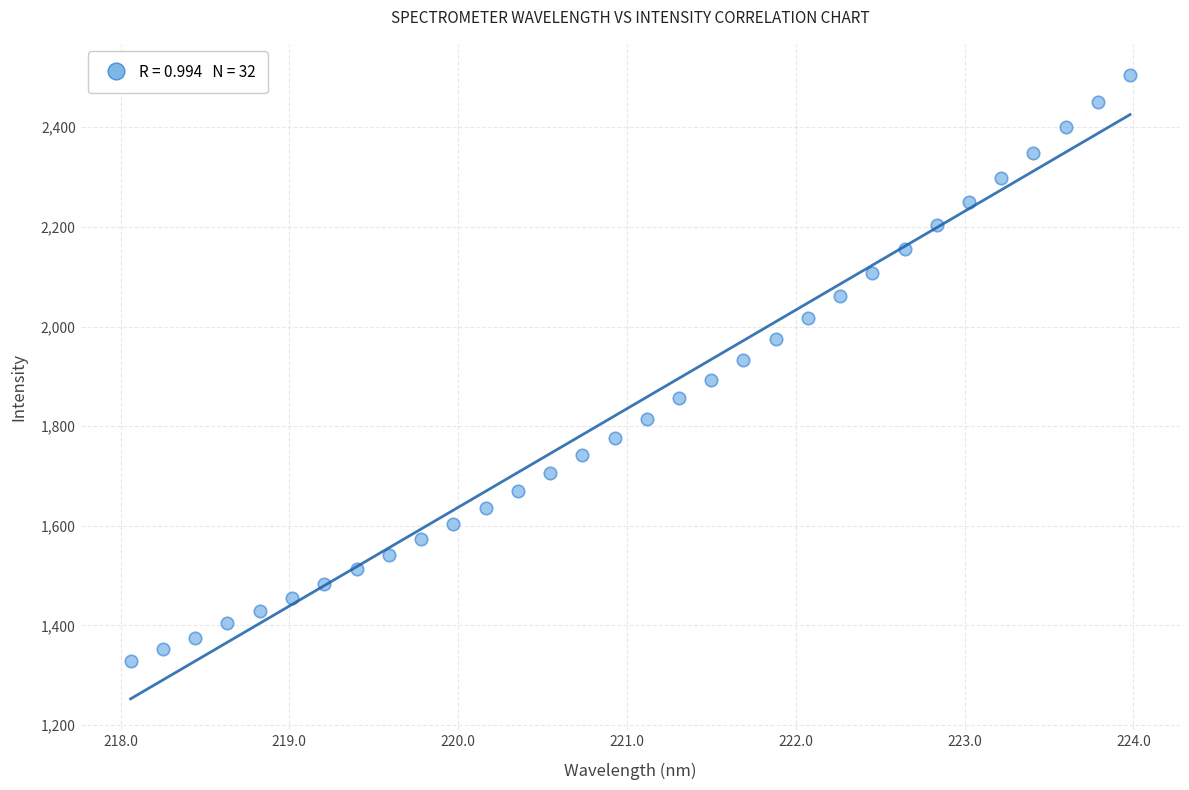

What is the range of Y values (max minus min)?

1175.6